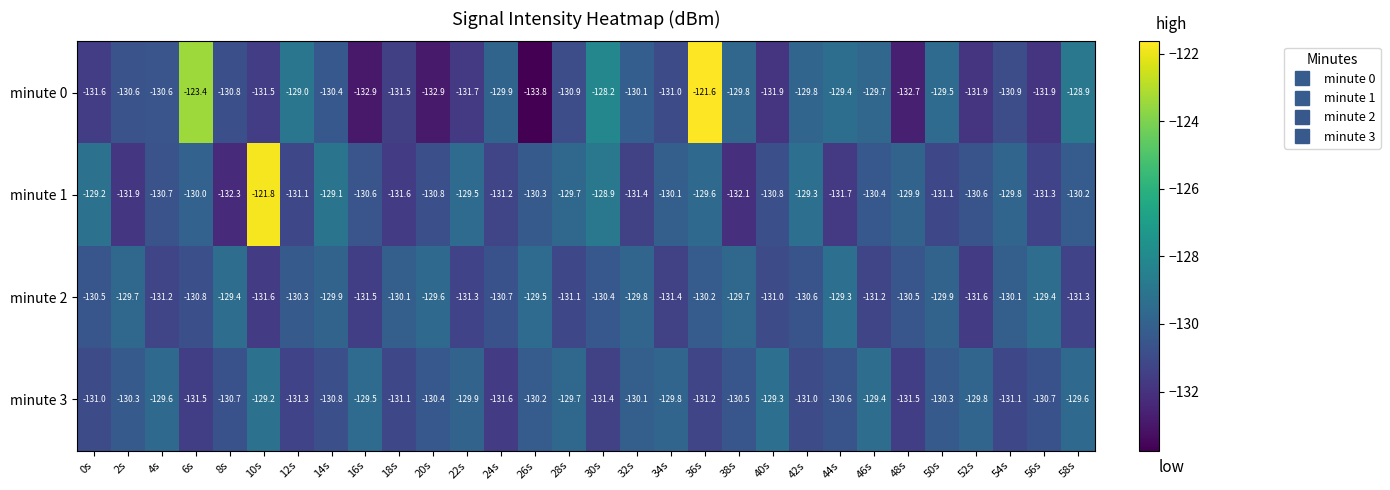

What is the lowest value of the minute 1 series?

-132.3